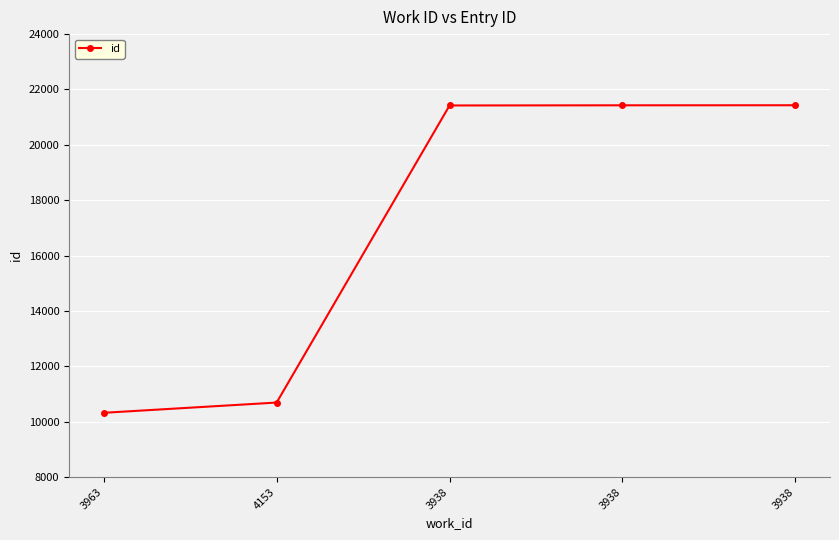

Rank the categories by value from highest to lowest.

3938, 3938, 3938, 4153, 3963